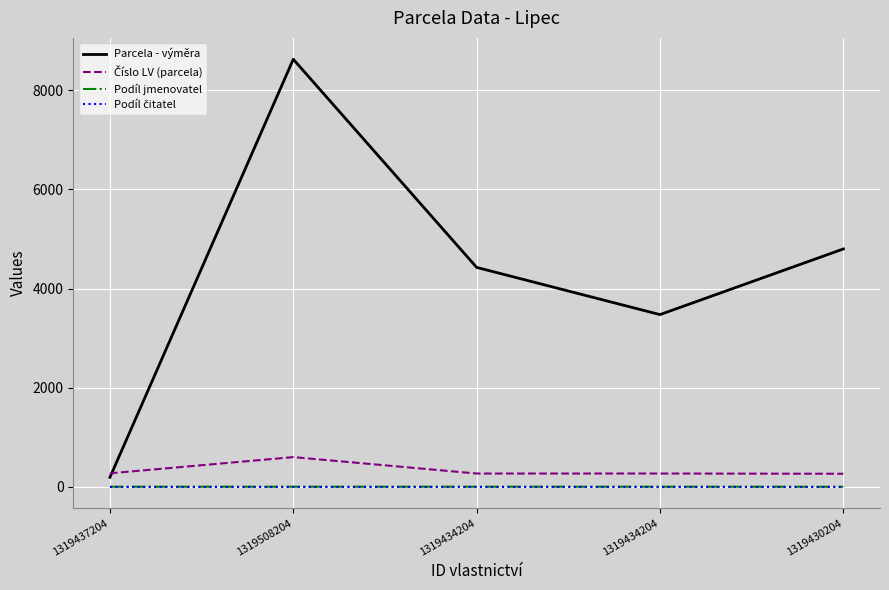

Which series has the largest total across all categories?

Parcela - výměra